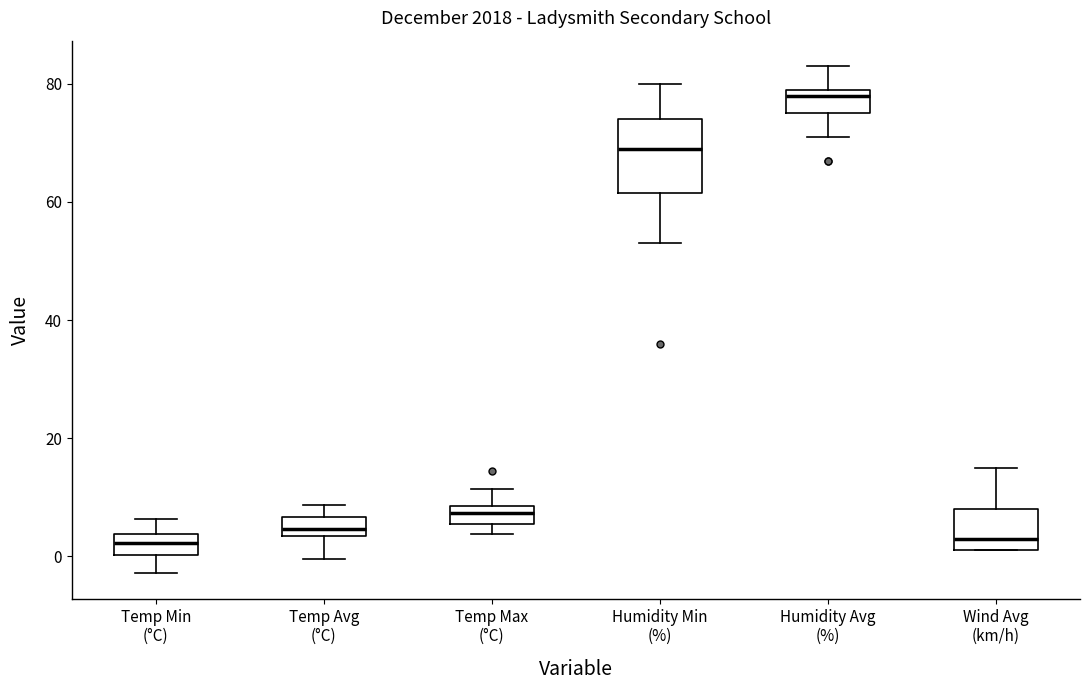

Which box is the tallest, from its lower edge to its upper edge?

Humidity Min (%)